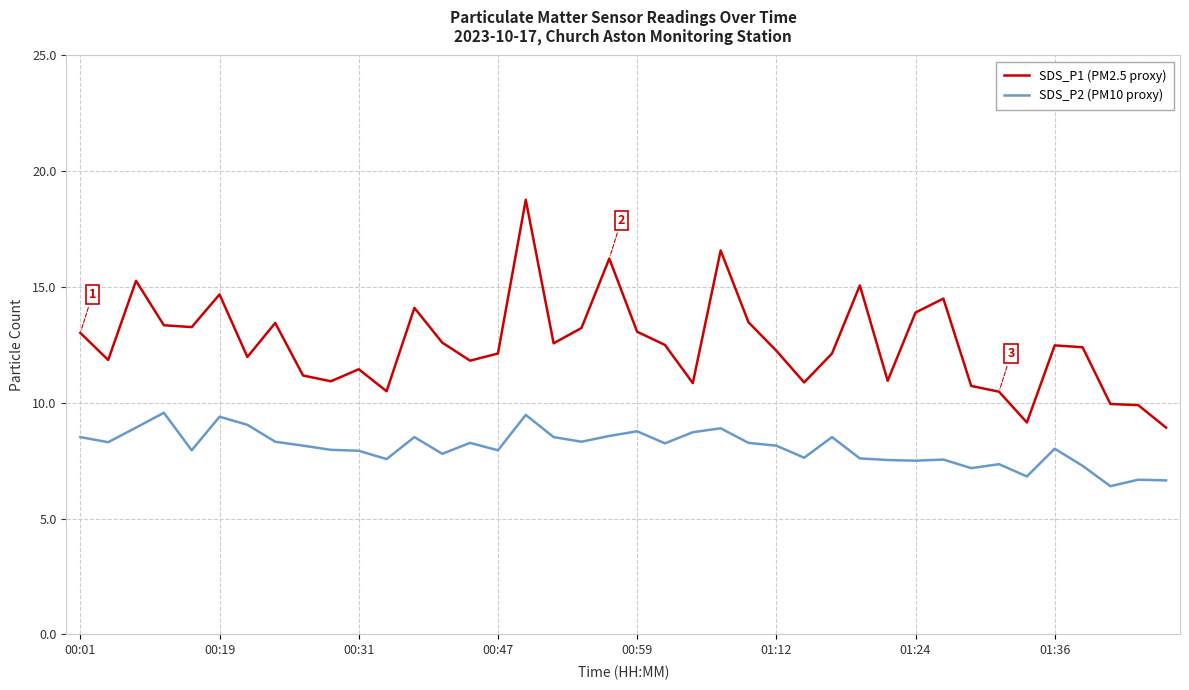

Which series has the largest total across all categories?

SDS_P1 (PM2.5 proxy)